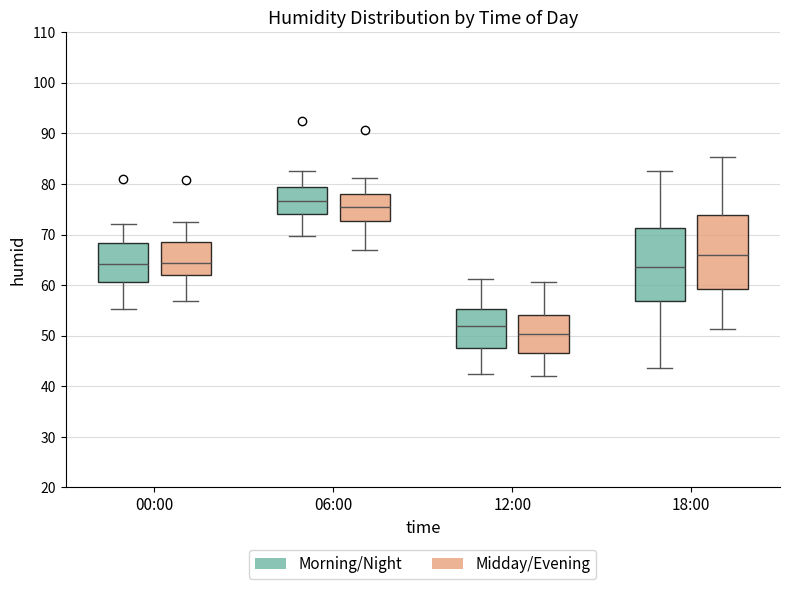

Which box's median line is the lowest?

12:00 (Midday/Evening)